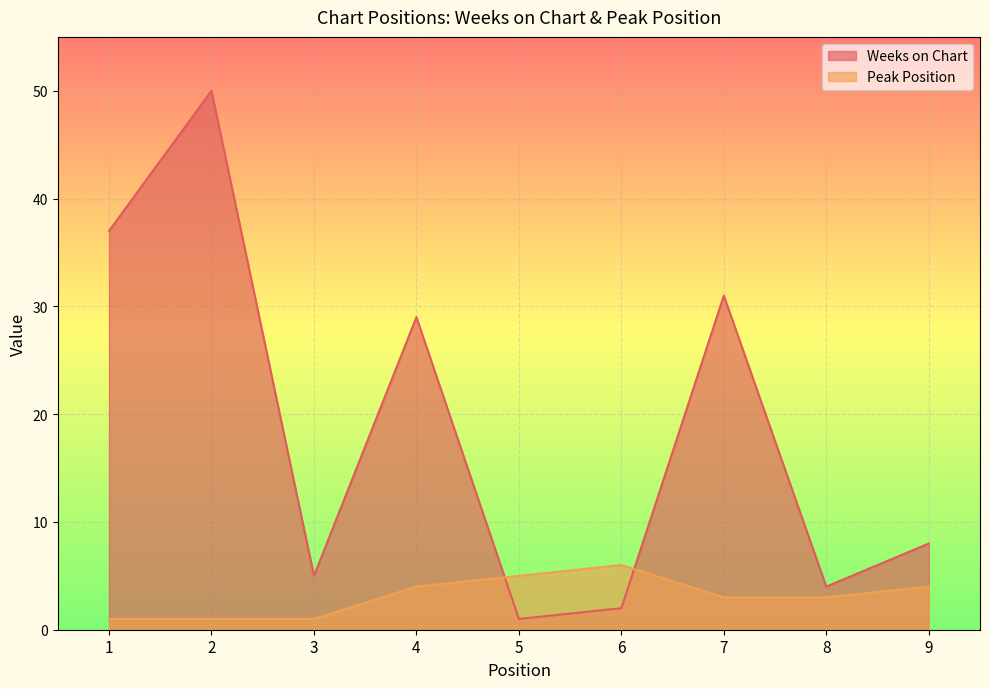

How many Peak Position values are between 1 and 4?

7